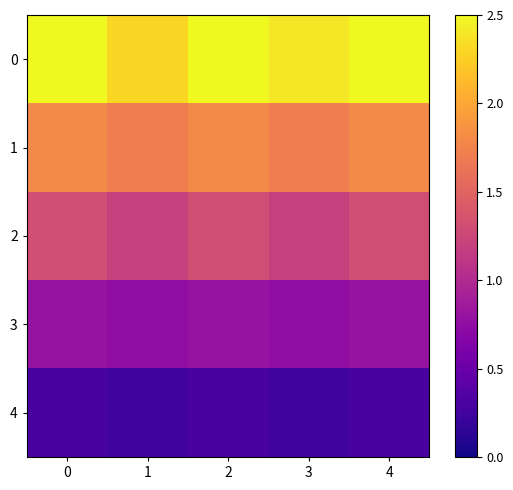

What is the minimum value shown in the chart?

0.2